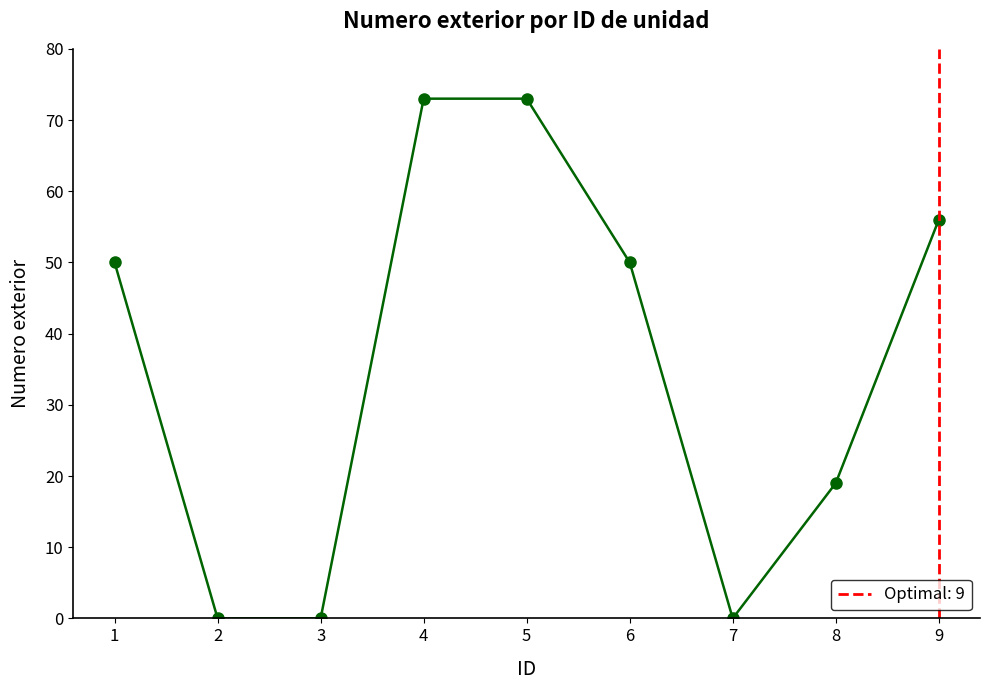

What is the value of the 1st point from the left?

50